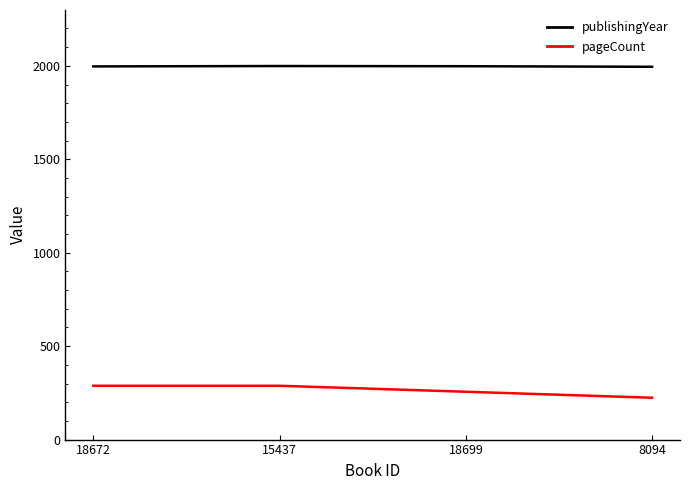

What is the sum of the publishingYear values at 15437 and 18699?

3997